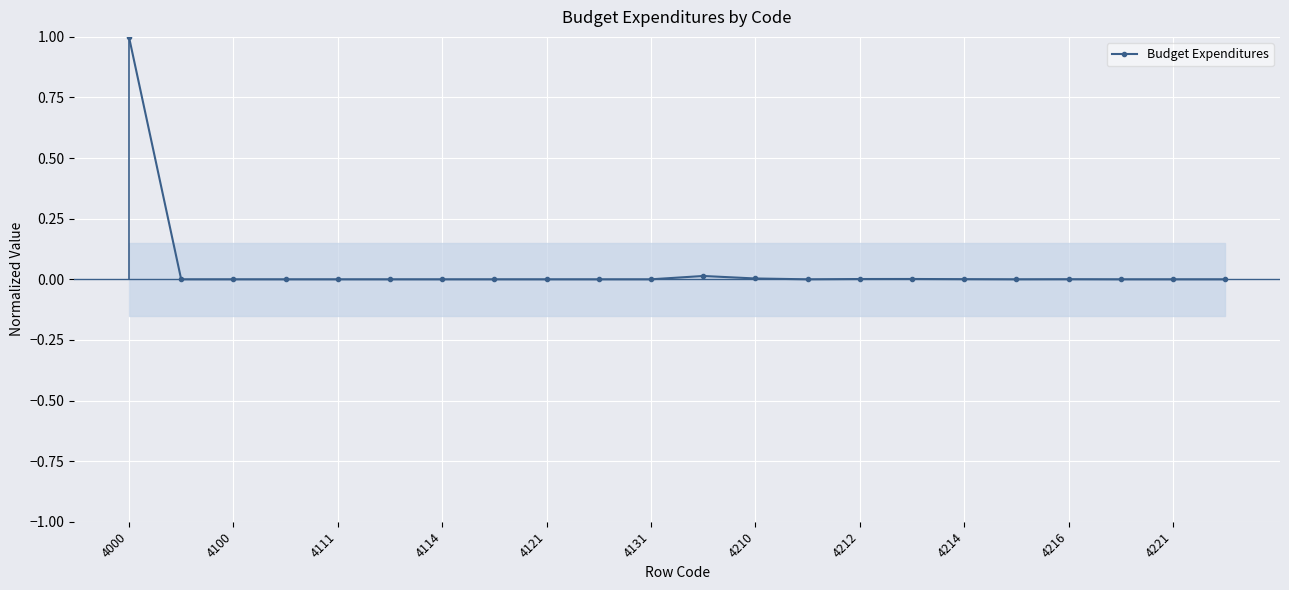

Reading left to right, list all the values displayed in this chart.

1.0	0.0	0.0	0.0	0.0	0.0	0.0	0.0	0.0	0.0	0.0	0.0	0.0	0.0	0.0	0.0	0.0	0.0	0.0	0.0	0.0	0.0